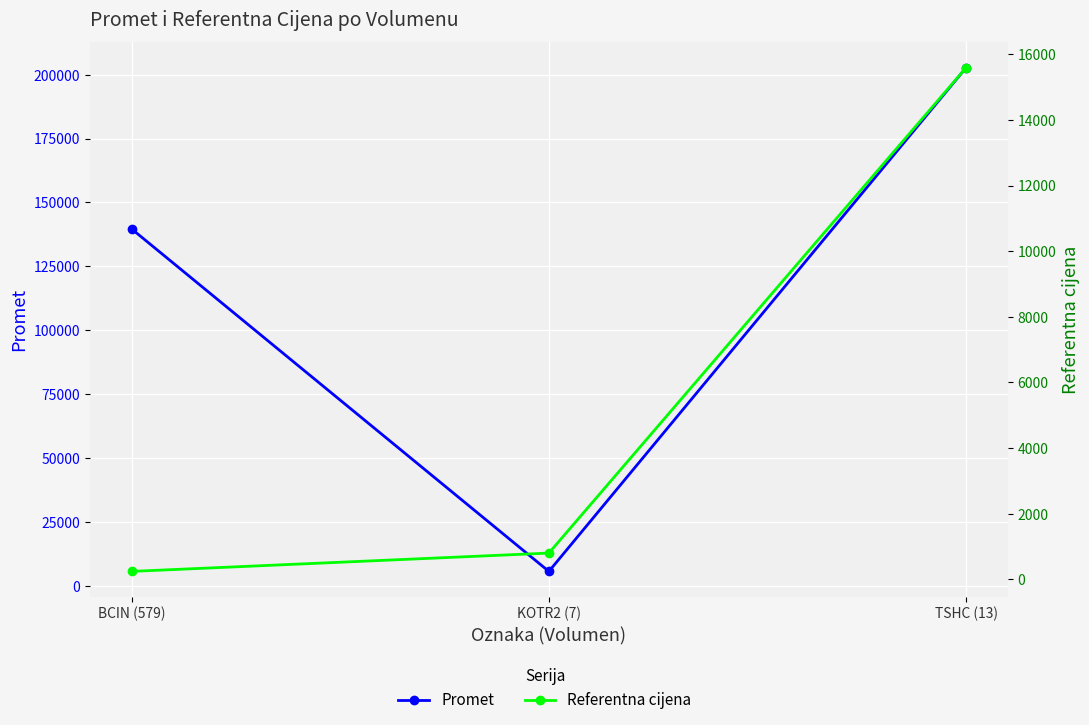

How many lines are shown in the chart?

2